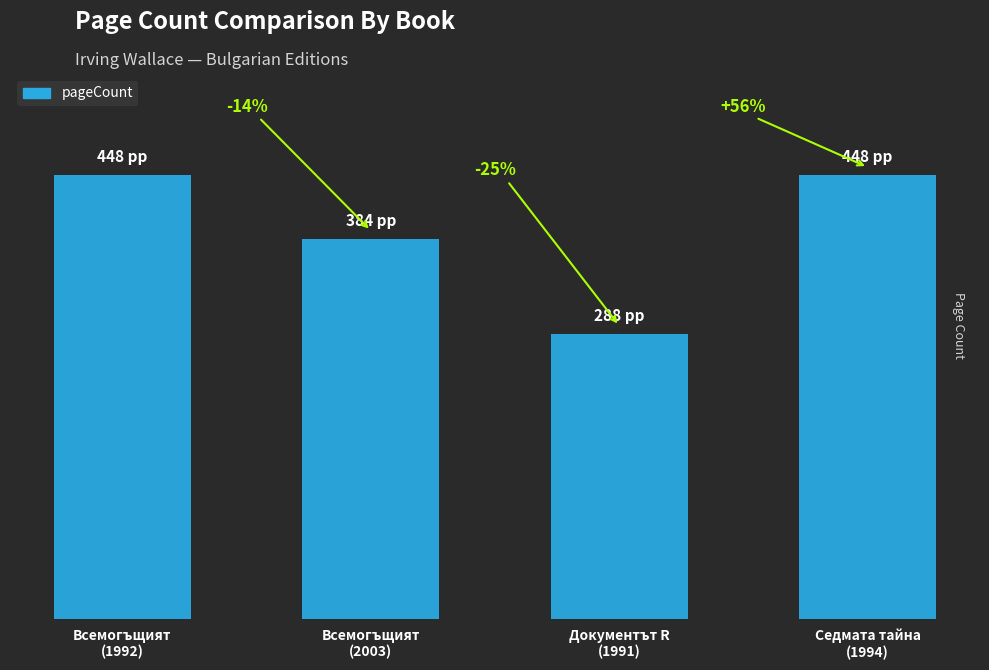

Approximately how many times larger is the value at Седмата тайна
(1994) compared to Документът R
(1991)?

1.6